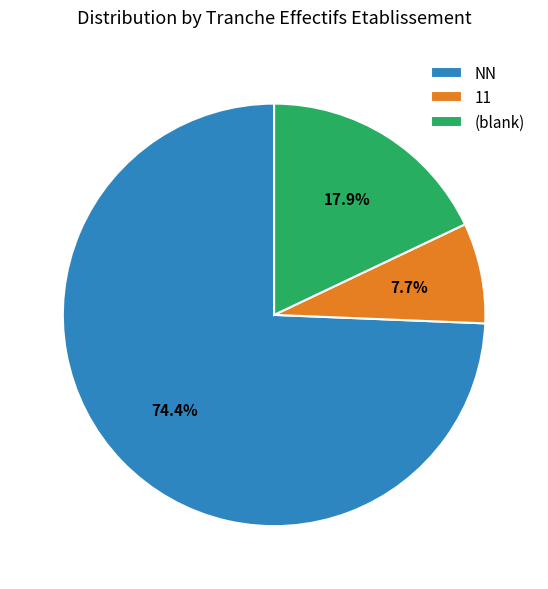

Does any single category account for the majority?

Yes